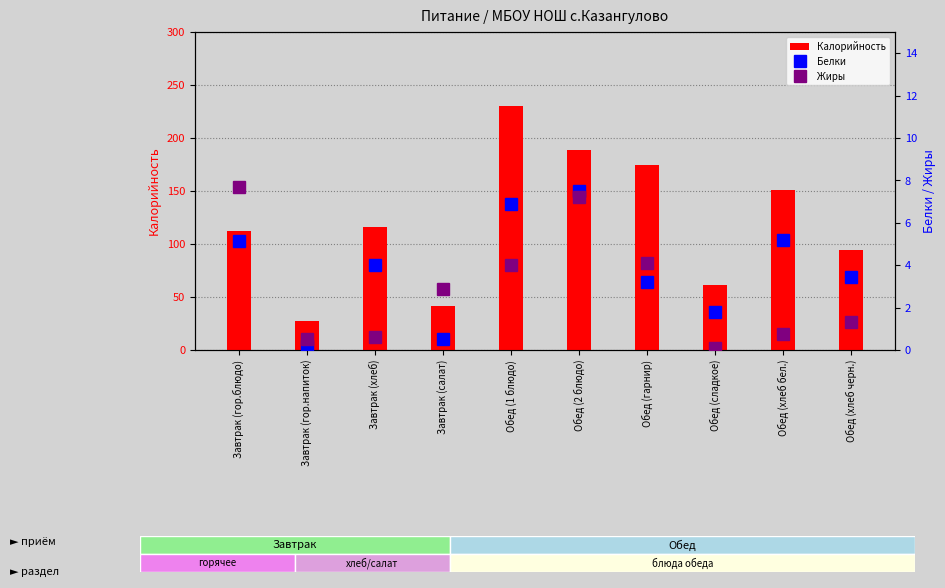

What is the sum of all Жиры values?

29.2